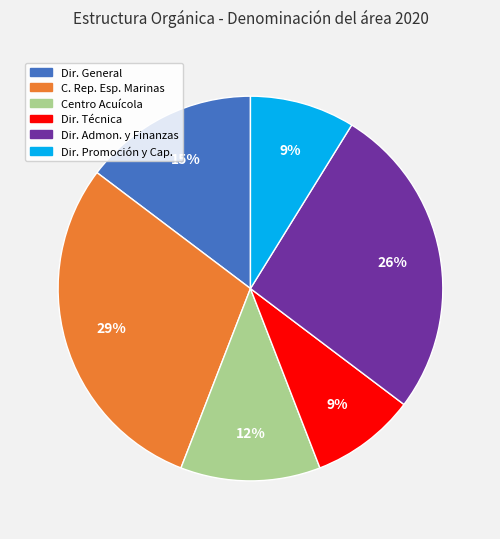

Does Dir. Técnica account for over 50% of the chart?

No